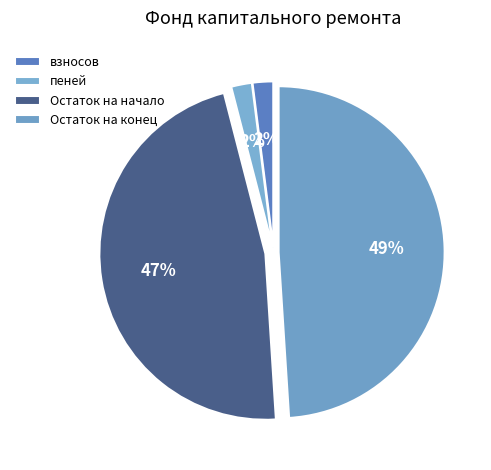

To the nearest percent, what is the combined percentage of пеней and взносов?

4%